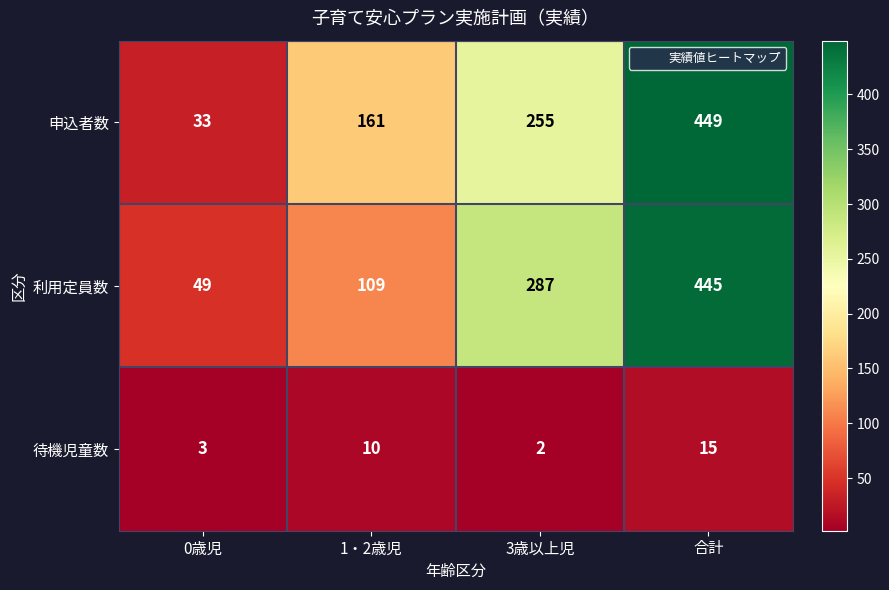

What is the difference between the highest and lowest values at 1・2歳児?

151